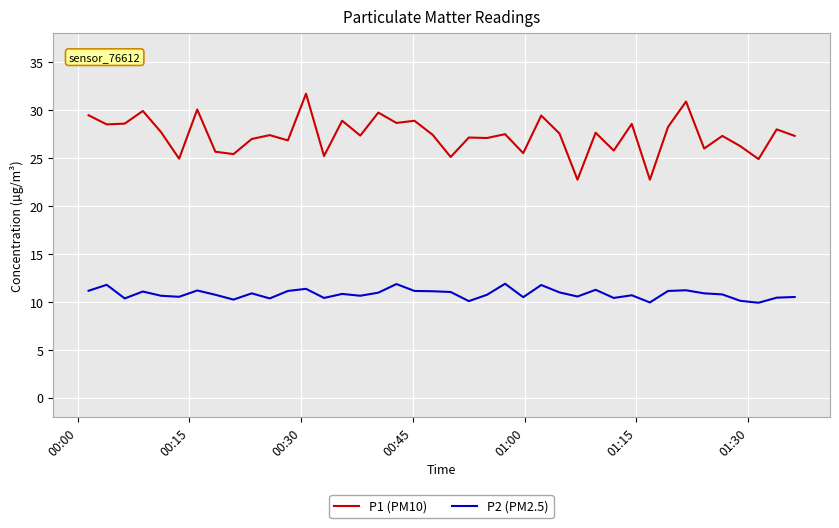

What are all the series names shown in the legend?

P1 (PM10), P2 (PM2.5)